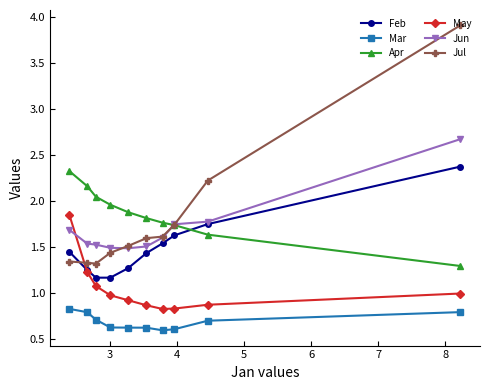

Which series has the largest range (max minus min)?

Jul